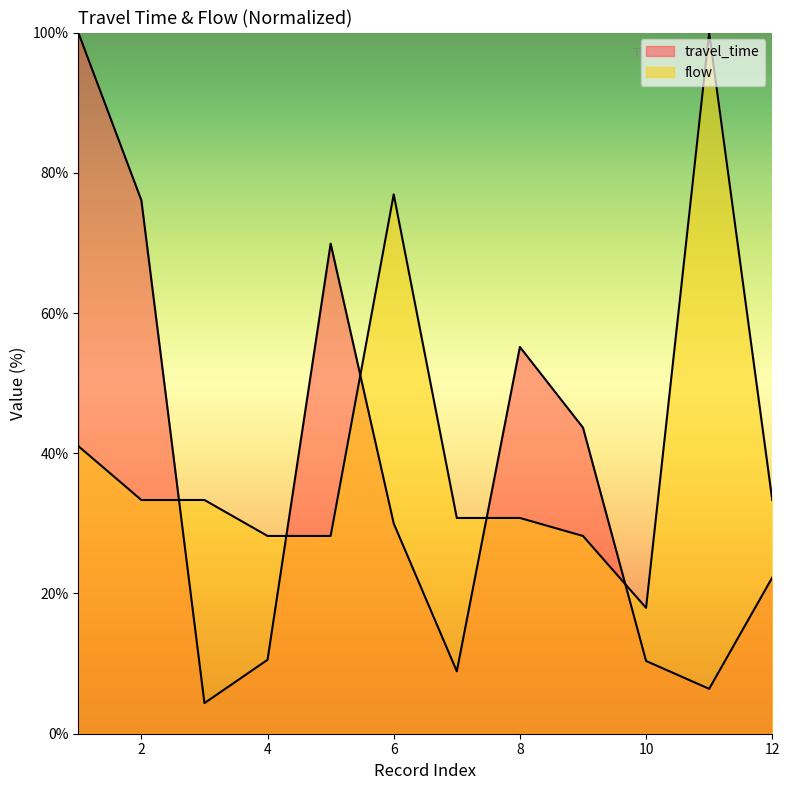

Reading left to right, transcribe all the data shown in this chart.

travel_time: 100.0	76.1	4.4	10.5	69.9	30.0	8.9	55.2	43.7	10.4	6.4	22.3
flow: 41.0	33.3	33.3	28.2	28.2	76.9	30.8	30.8	28.2	17.9	100.0	33.3